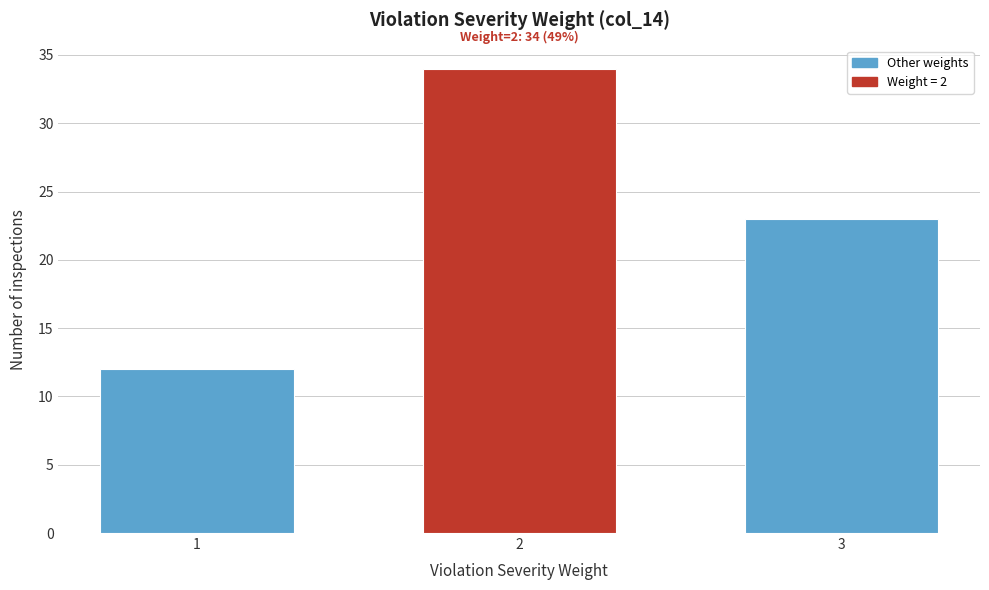

Reading left to right, extract all data points from this chart.

1=12	2=34	3=23